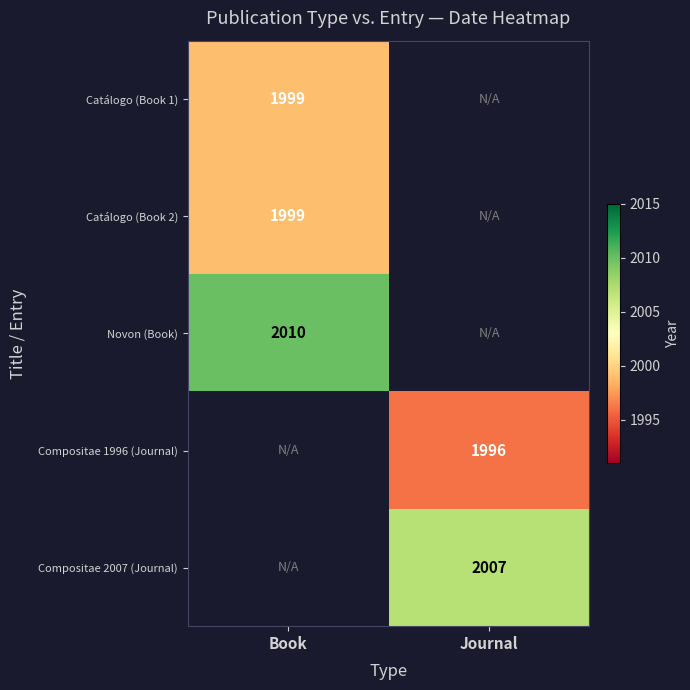

True or false: Novon (Book) has a value of 3155 at Book.

False